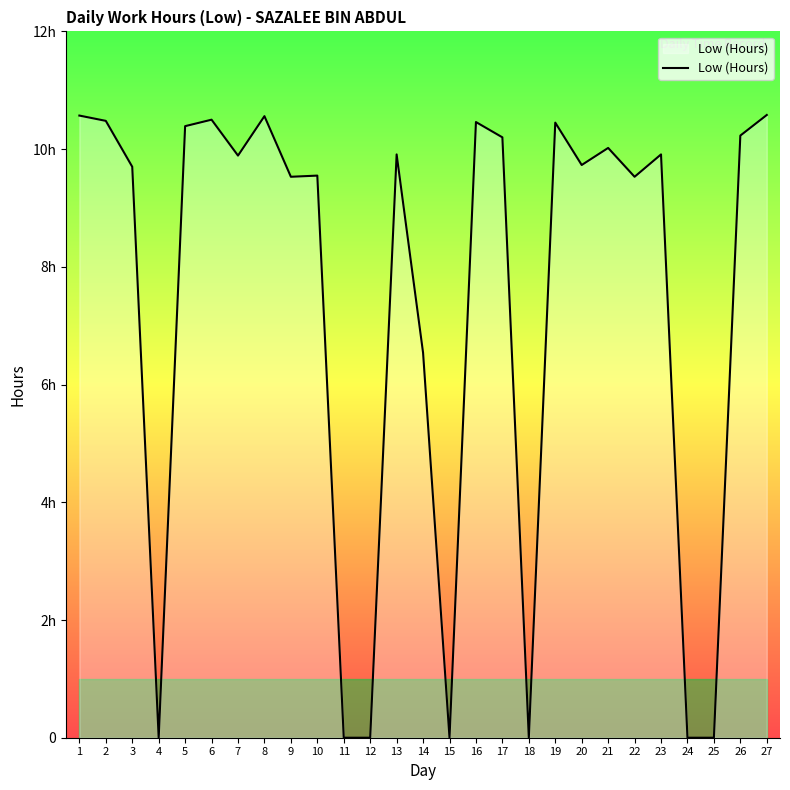

The chart shows a value of 4.1 at 16. True or false?

False